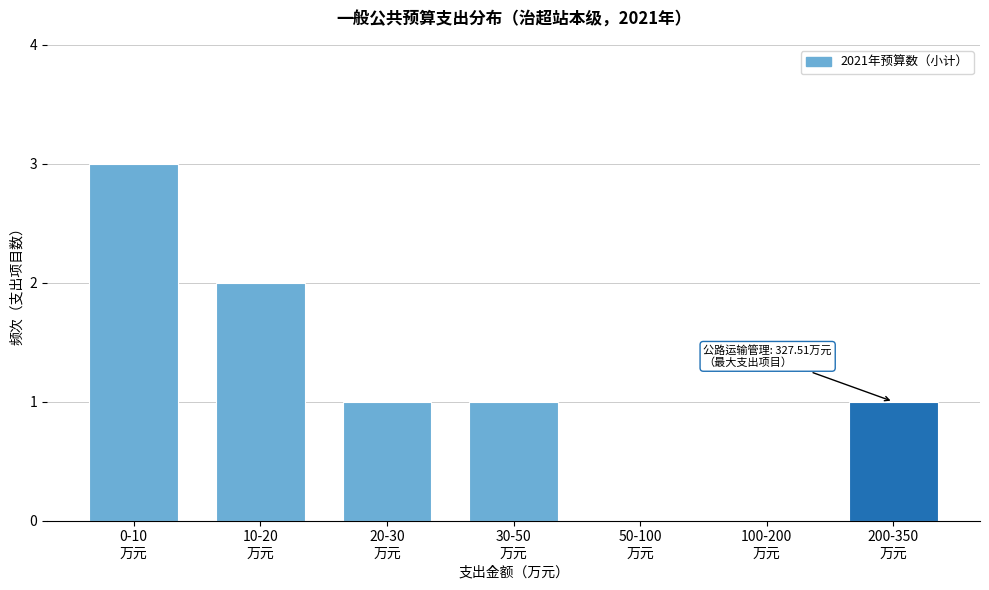

What is the sum of all values?

8